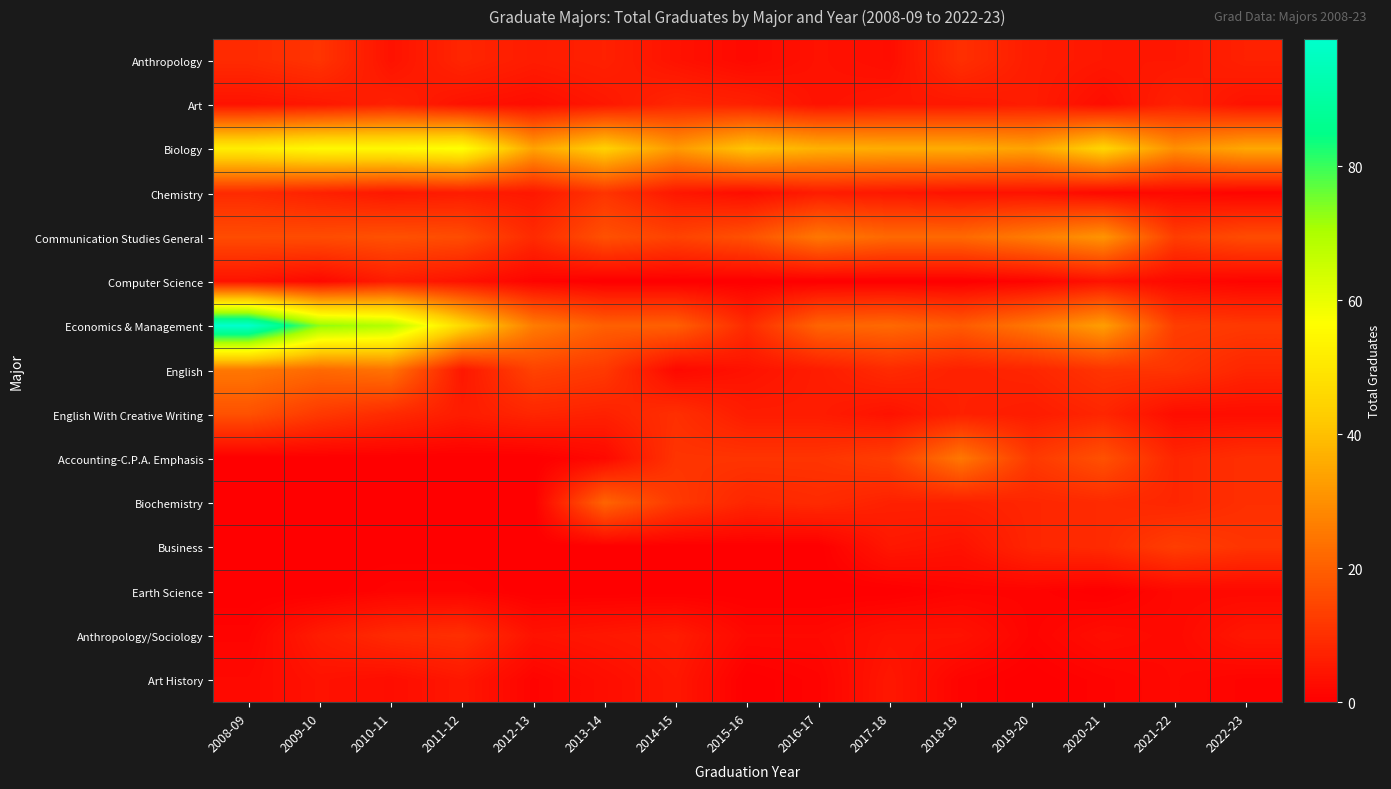

Which series has the largest range (max minus min)?

Economics & Management